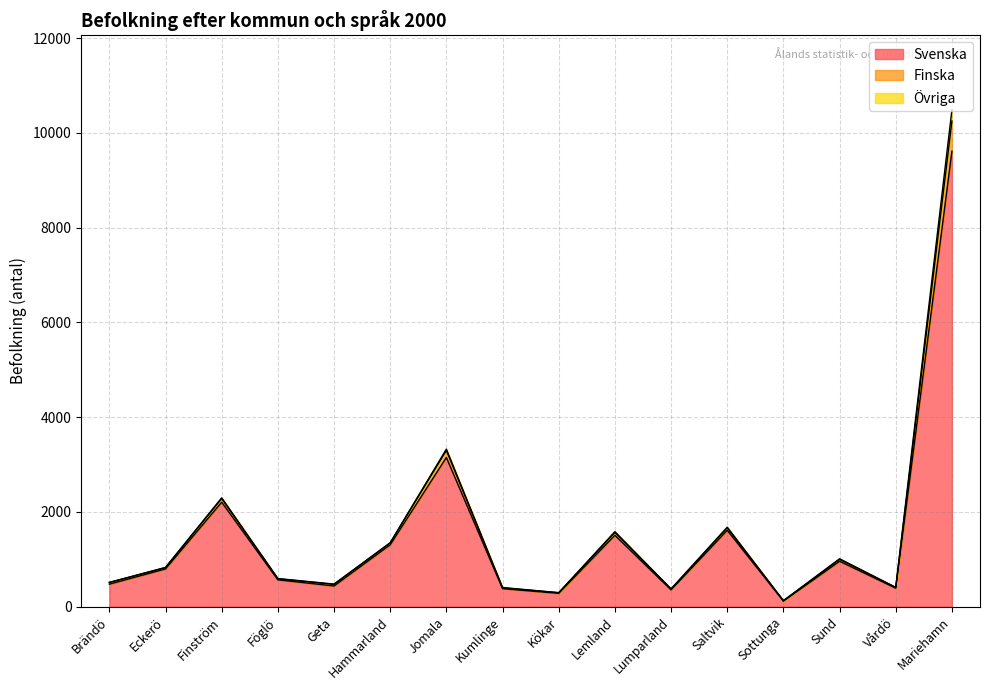

At which category is the sum across all series the highest?

Mariehamn